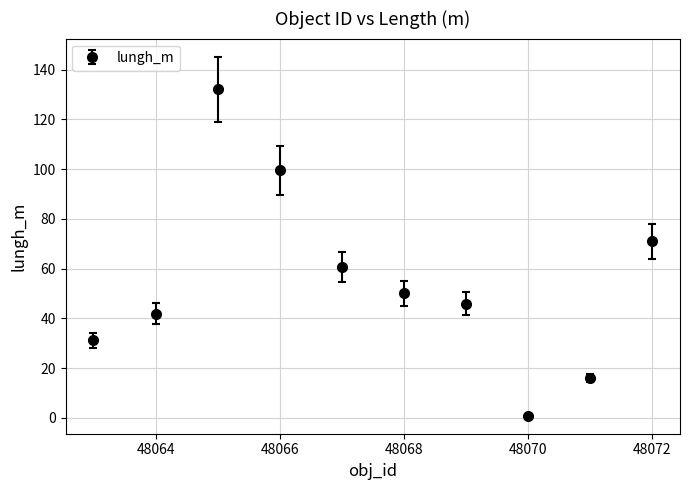

What is the maximum value shown in the chart?

132.1